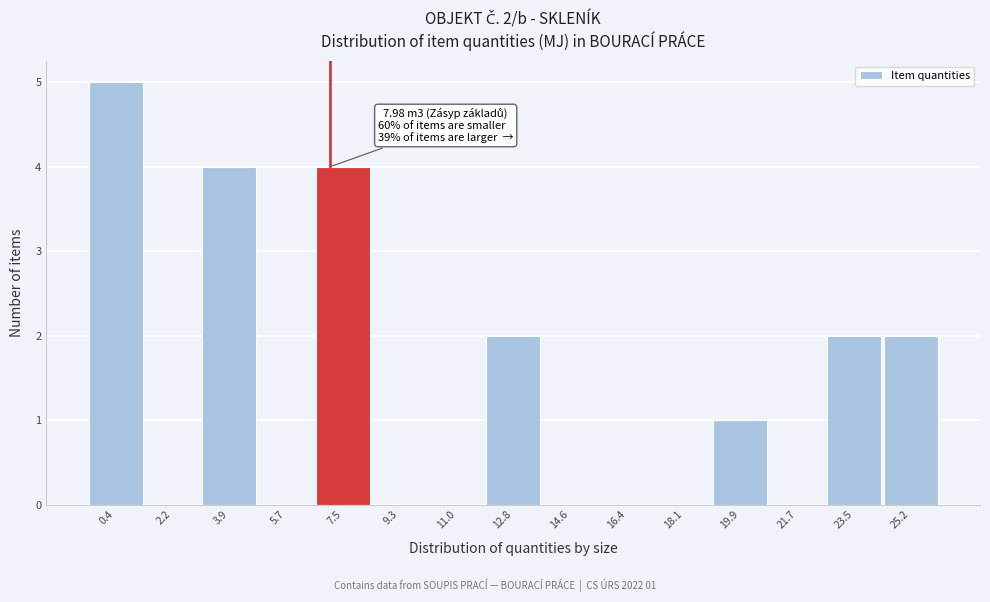

Reading left to right, transcribe all the data shown in this chart.

0.4=5	2.2=0	3.9=4	5.7=0	7.5=4	9.3=0	11.0=0	12.8=2	14.6=0	16.4=0	18.1=0	19.9=1	21.7=0	23.5=2	25.2=2